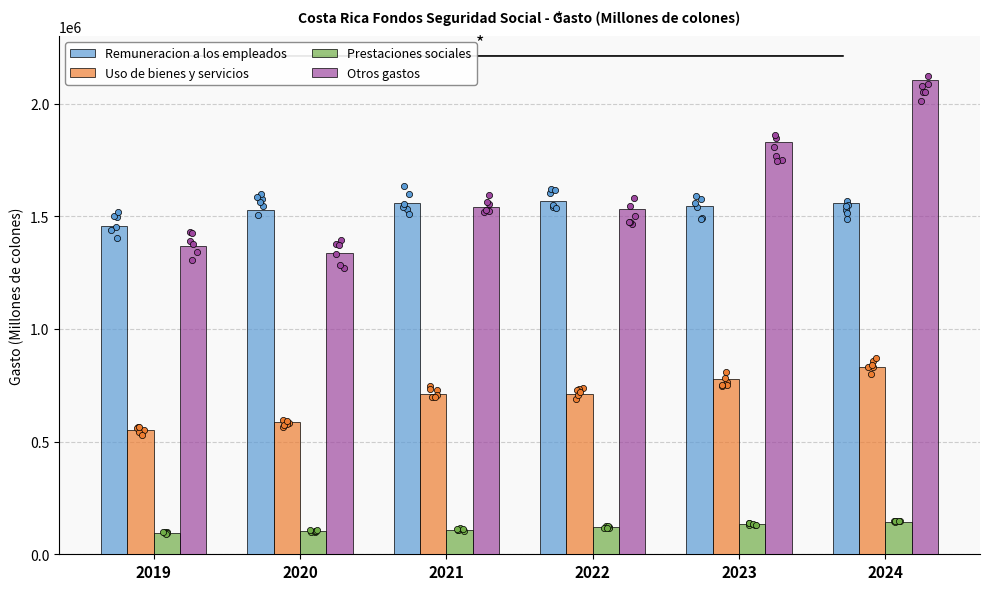

At how many categories does at least one series exceed 1929688?

1